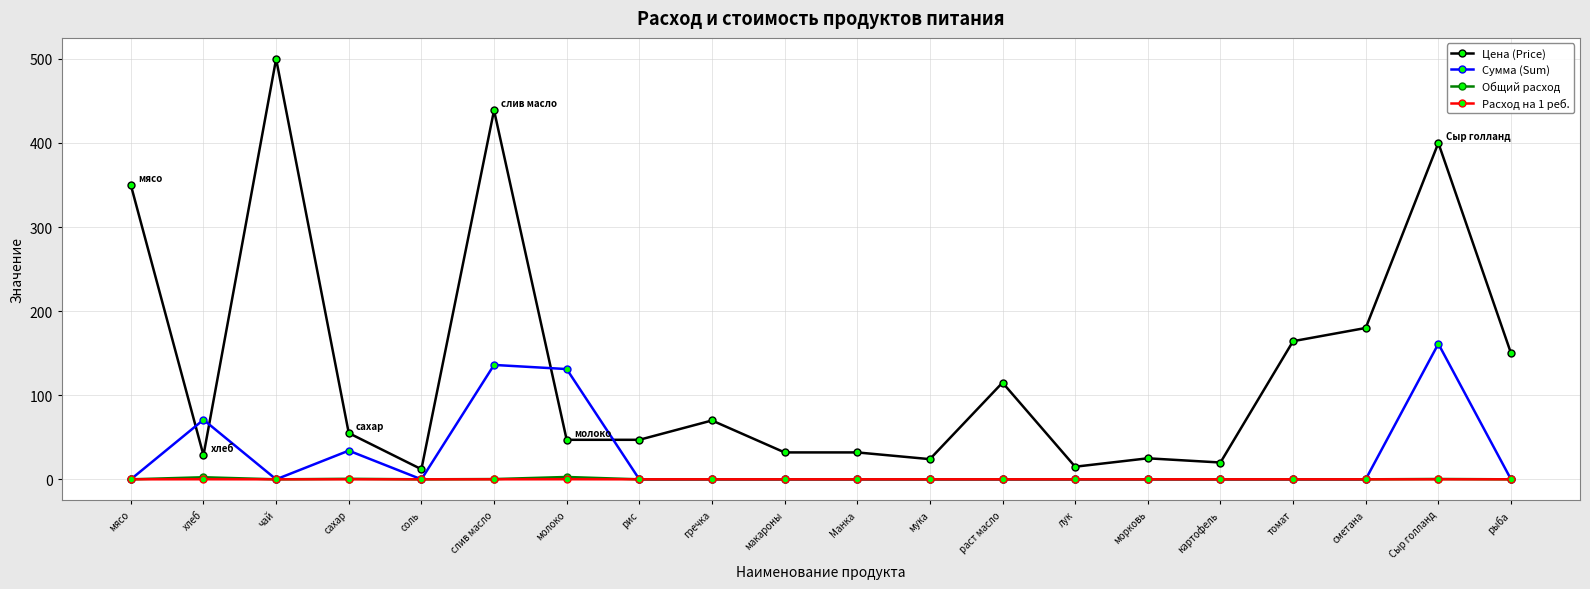

True or false: Цена (Price) has more than 2 interior local peaks.

True